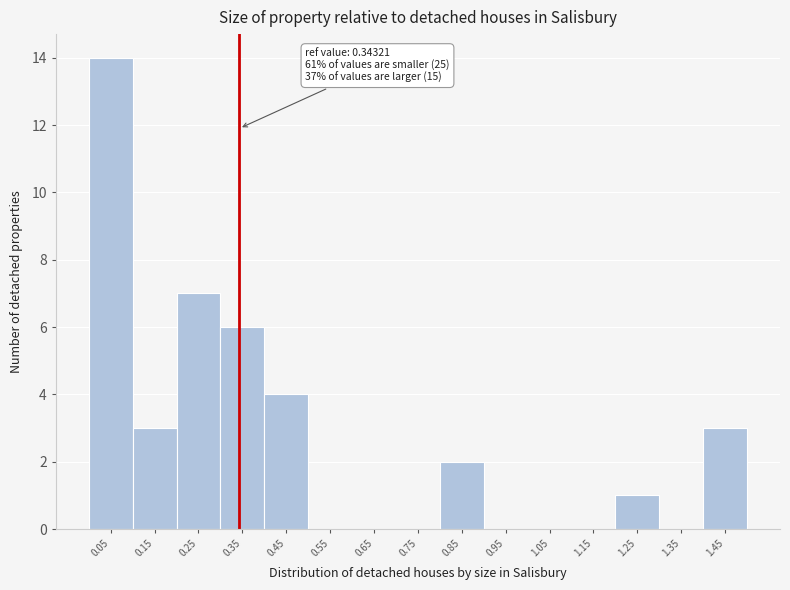

Over which range of the x-axis is the bar tallest?

0.0 to 0.1